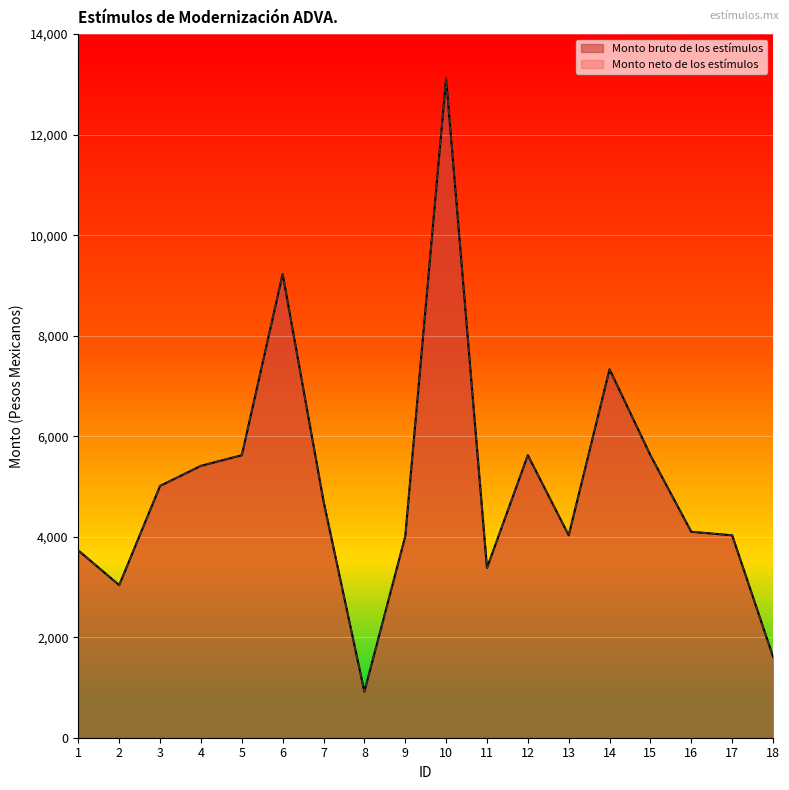

Which series has the widest spread of values?

Monto bruto de los estímulos